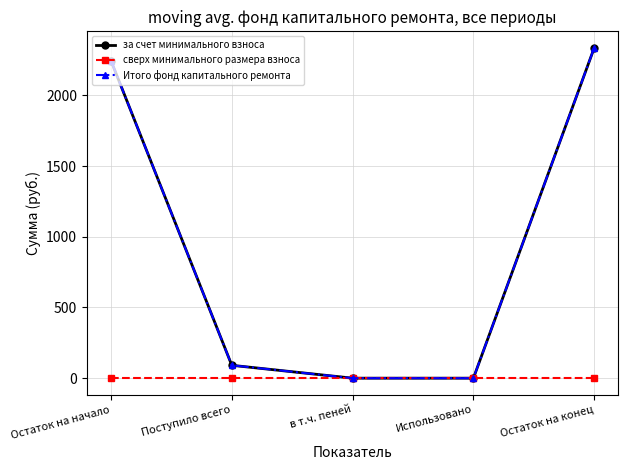

Is the value of за счет минимального взноса at Остаток на начало greater than the value of Итого фонд капитального ремонта at в т.ч. пеней?

Yes